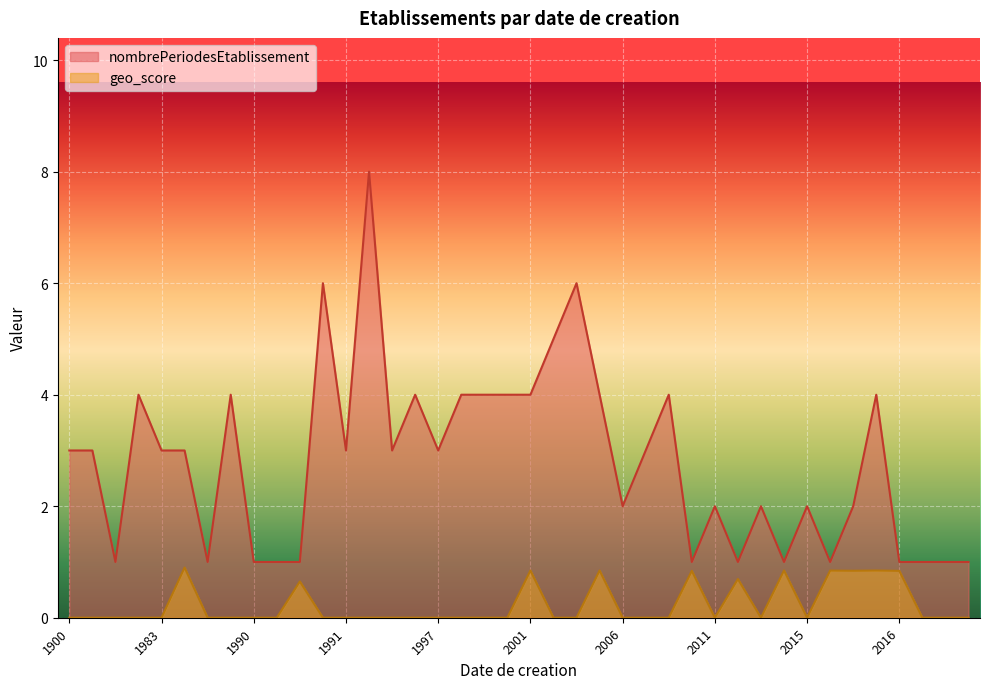

At which label is geo_score closest to 0?

1983